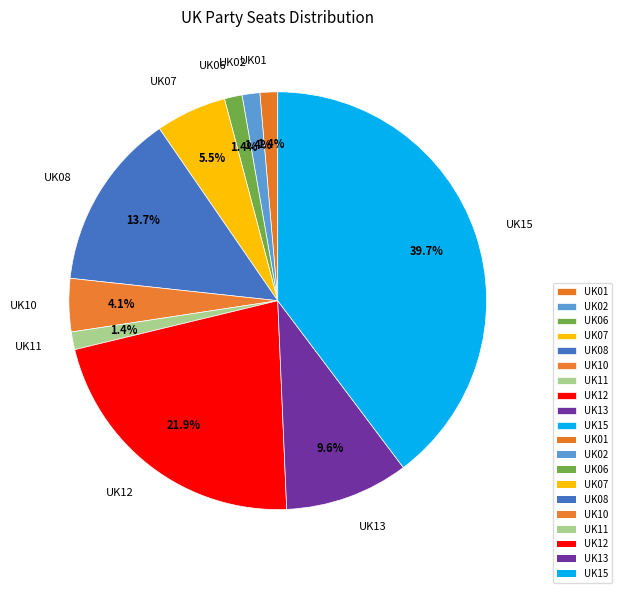

Combined, do UK07 and UK12 account for over 50%?

No